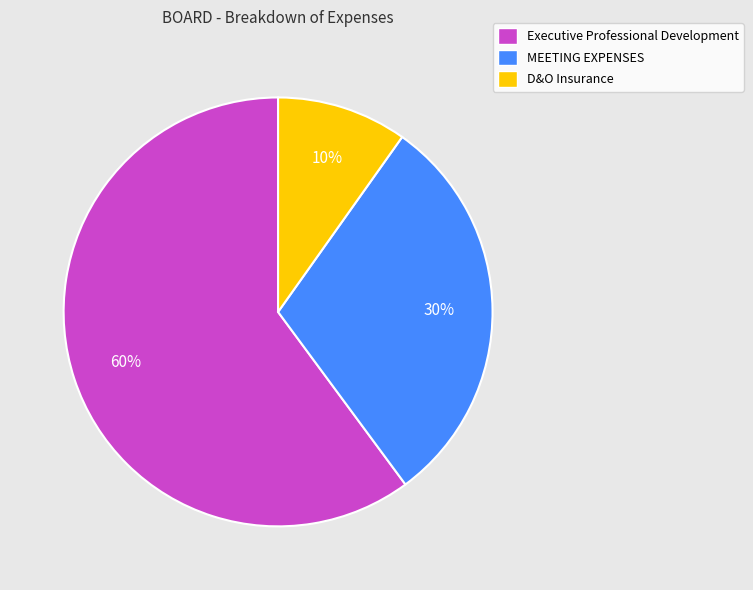

To the nearest percent, what is the difference between the MEETING EXPENSES and Executive Professional Development slice percentages?

30%